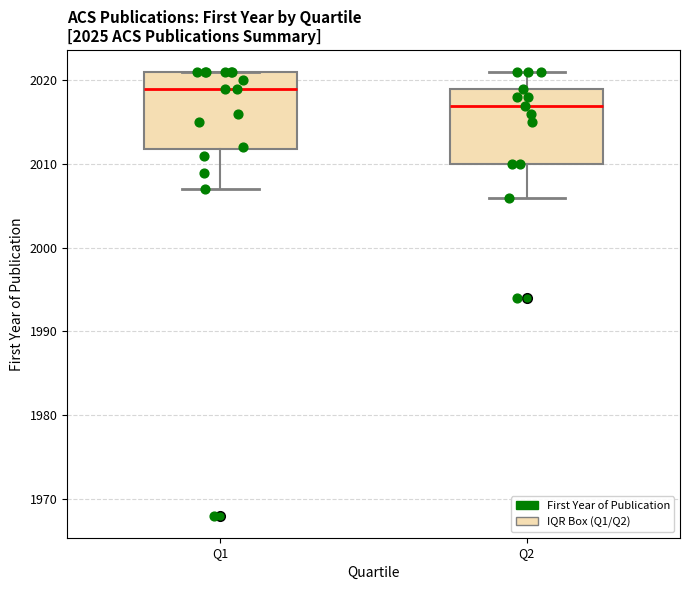

Which box has the highest median line?

Q1